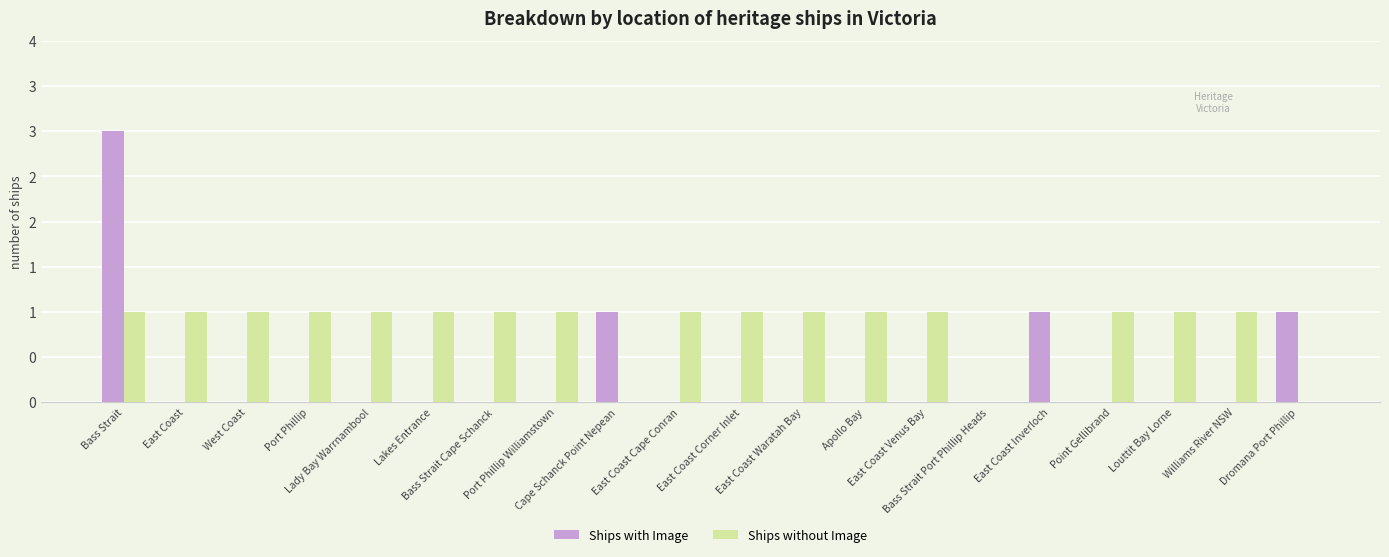

What is the sum of the Ships with Image values at East Coast and Bass Strait?

3